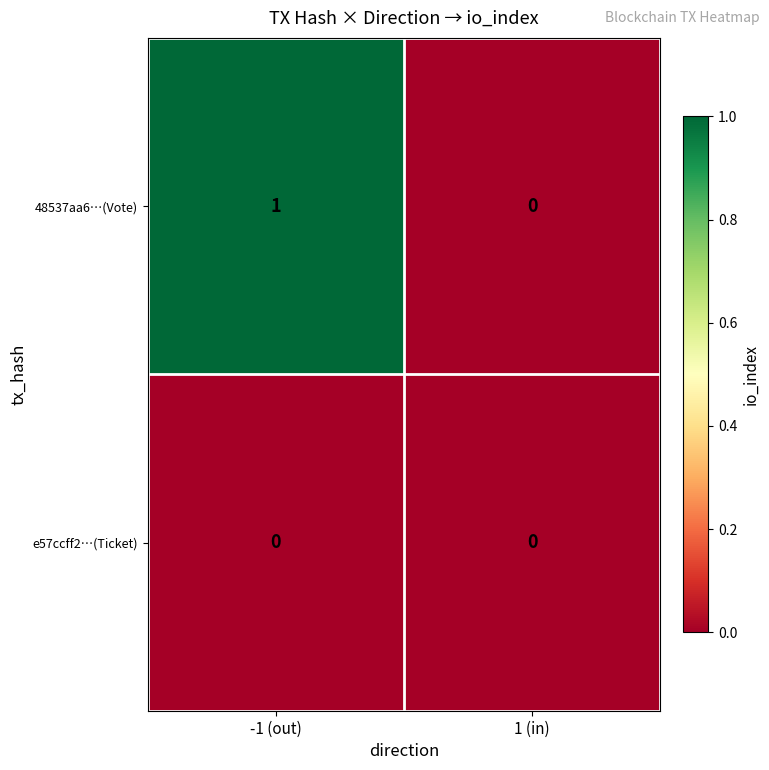

Which series has the largest total across all categories?

48537aa6…(Vote)